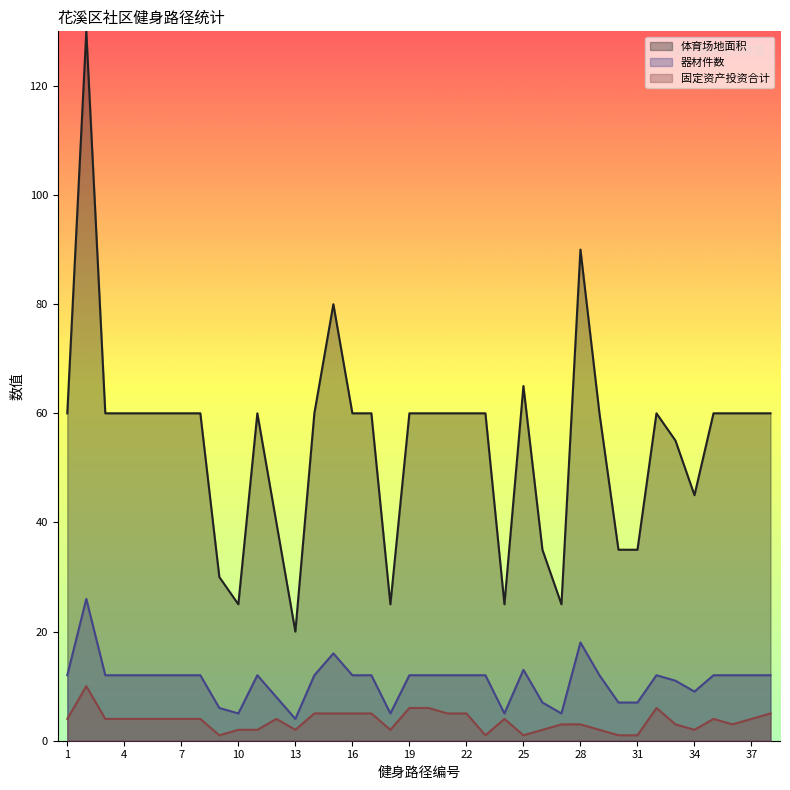

How many lines are shown in the chart?

3